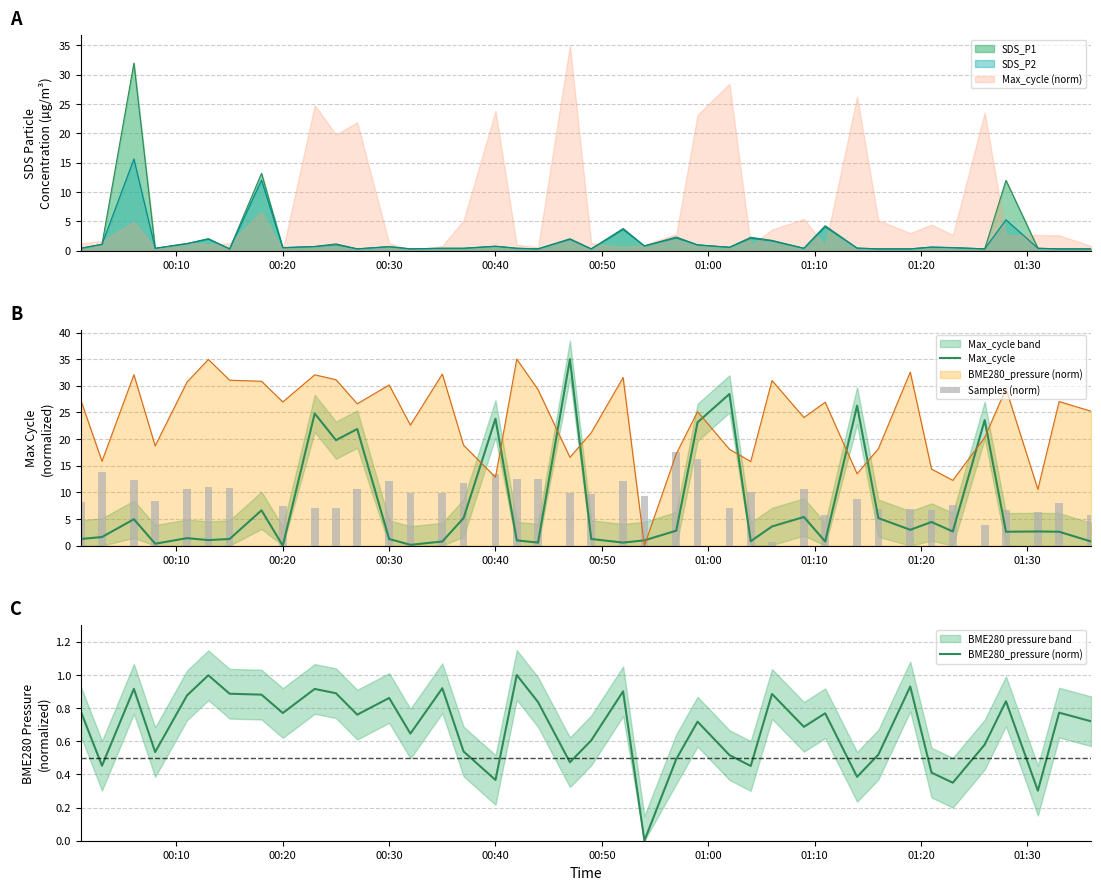

How many groups of bars are there?

40